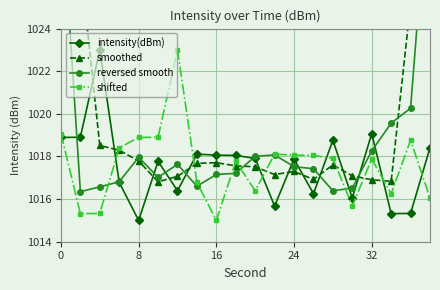

Which series has the largest total across all categories?

smoothed